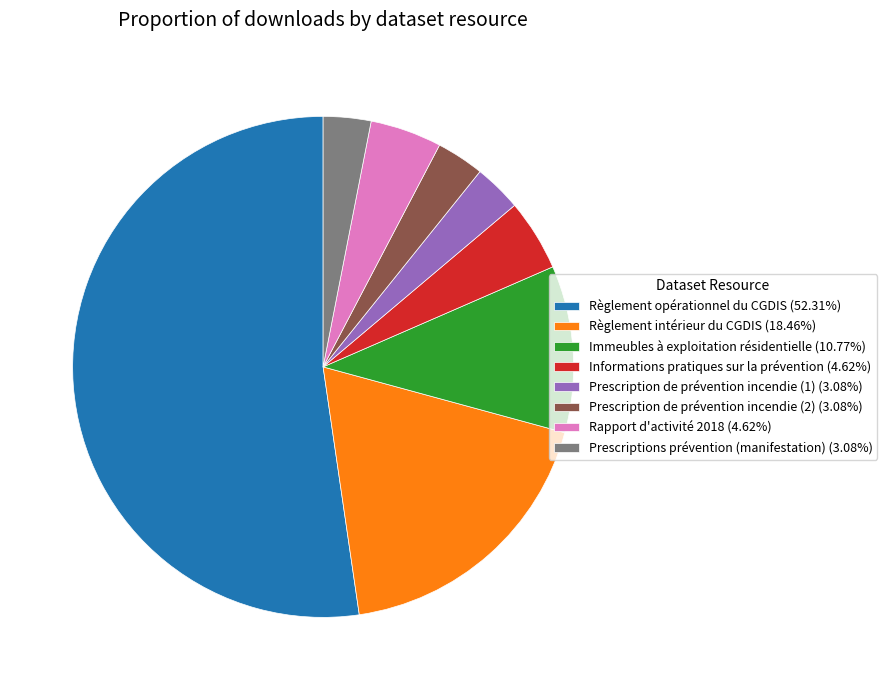

Do Informations pratiques sur la prévention and Règlement intérieur du CGDIS together represent more than half of the pie?

No